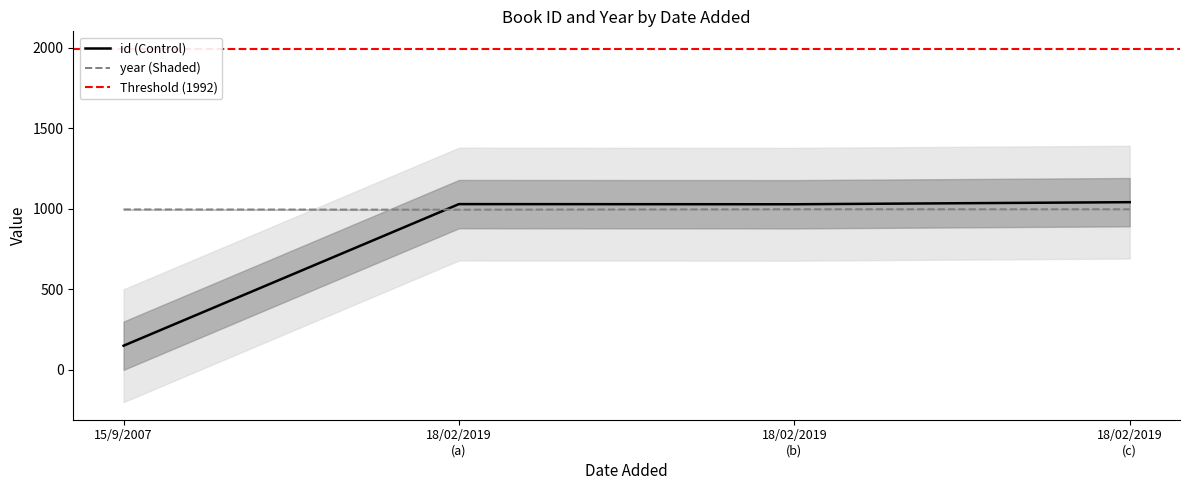

What is the lowest value of the id (Control) series?

150.0